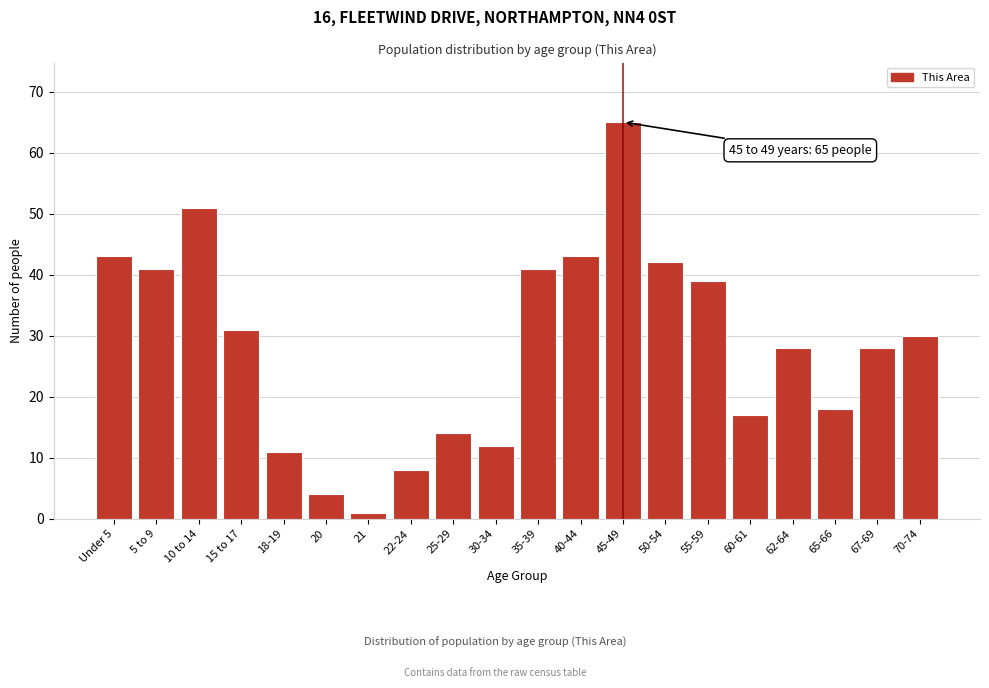

Reading right to left, transcribe all the data shown in this chart.

30	28	18	28	17	39	42	65	43	41	12	14	8	1	4	11	31	51	41	43